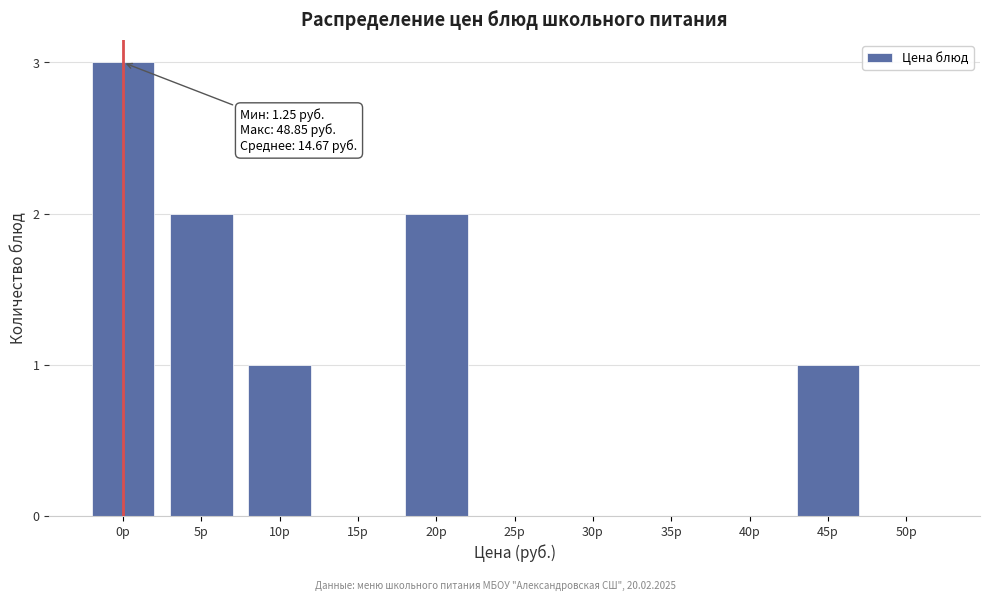

Reading left to right, what are all the values shown in this chart?

0р=3	5р=2	10р=1	15р=0	20р=2	25р=0	30р=0	35р=0	40р=0	45р=1	50р=0